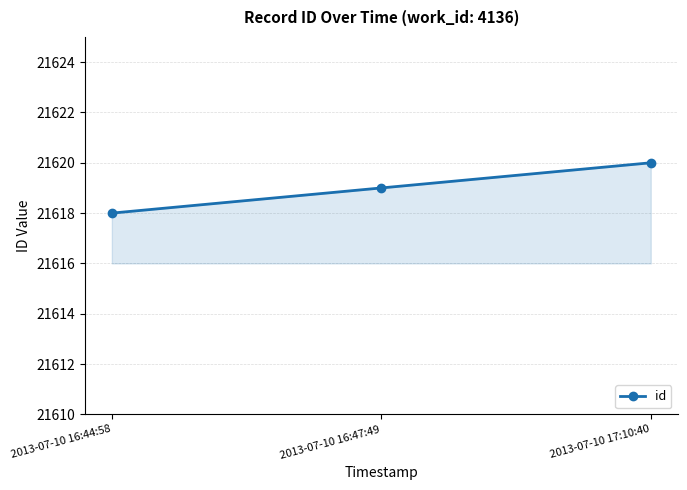

What value does the data have at 2013-07-10 16:47:49?

21619